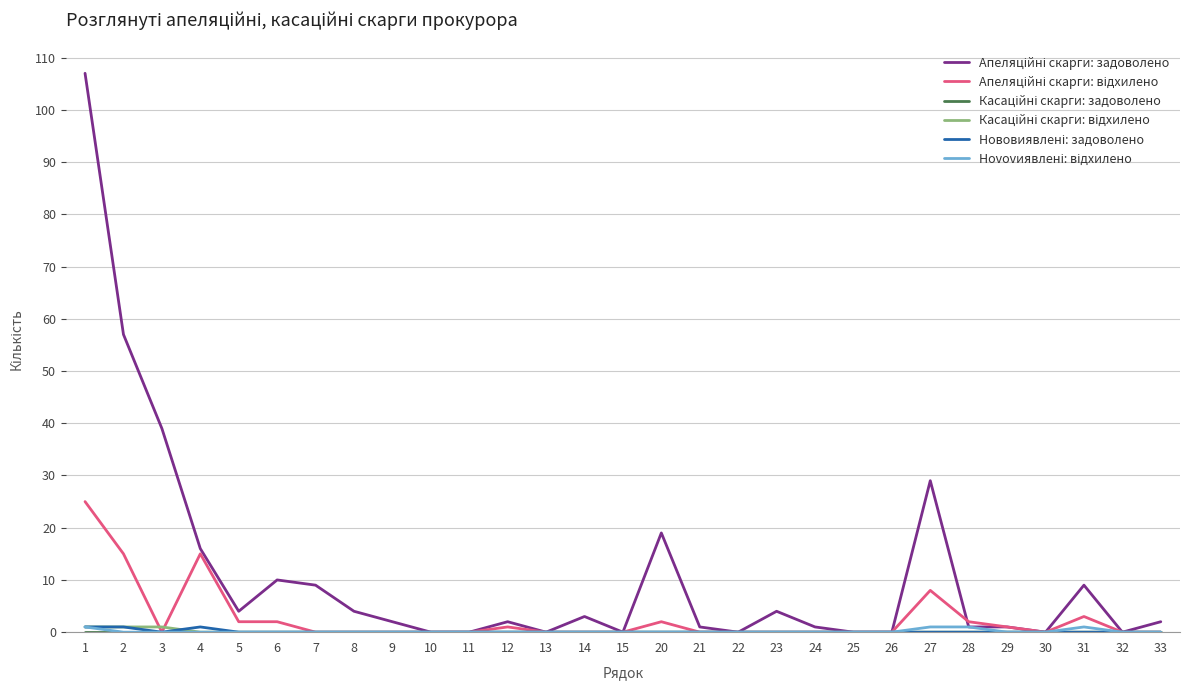

What is the greatest value displayed?

107